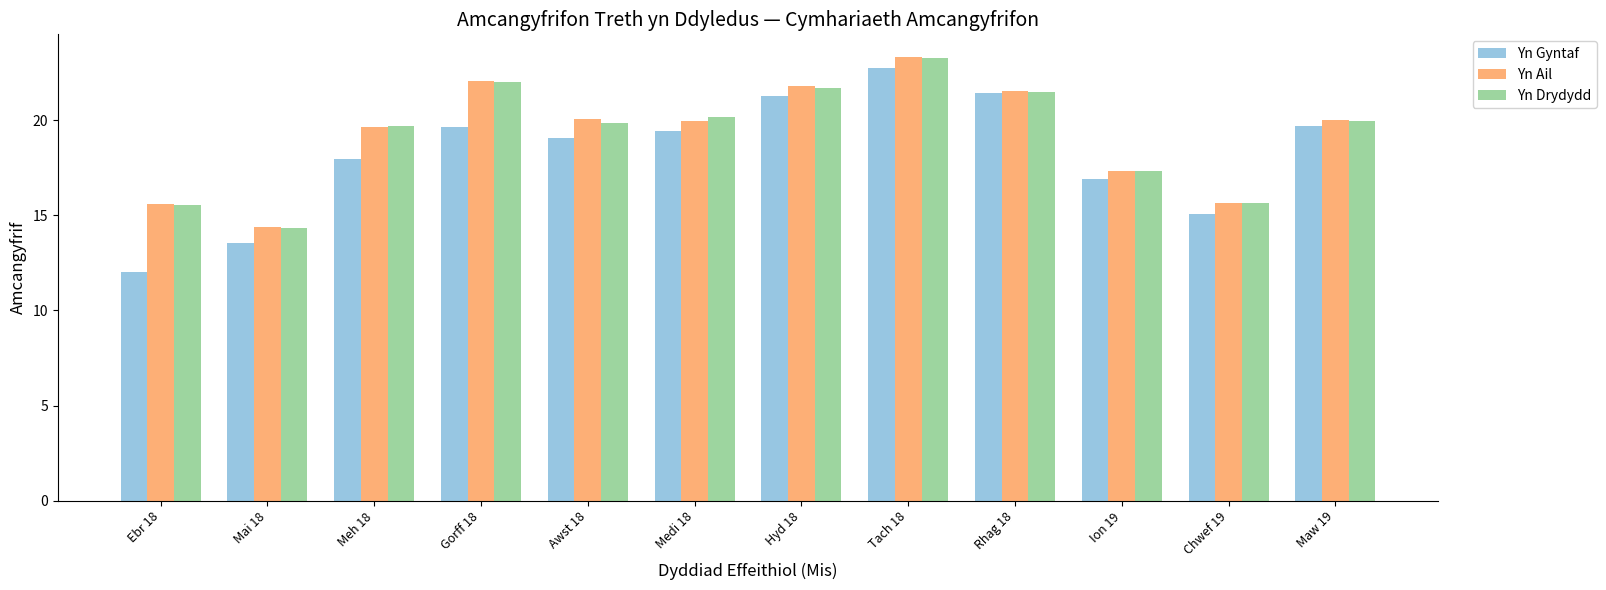

What is the average value of the Yn Drydydd series?

19.2